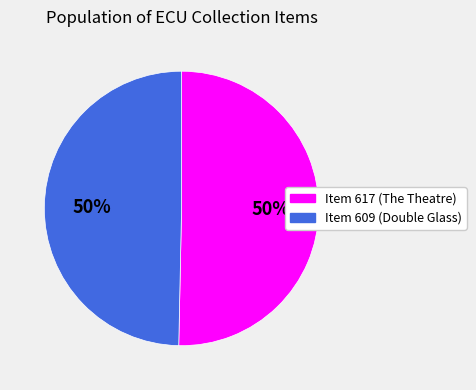

To the nearest percent, what is the average slice percentage?

50%